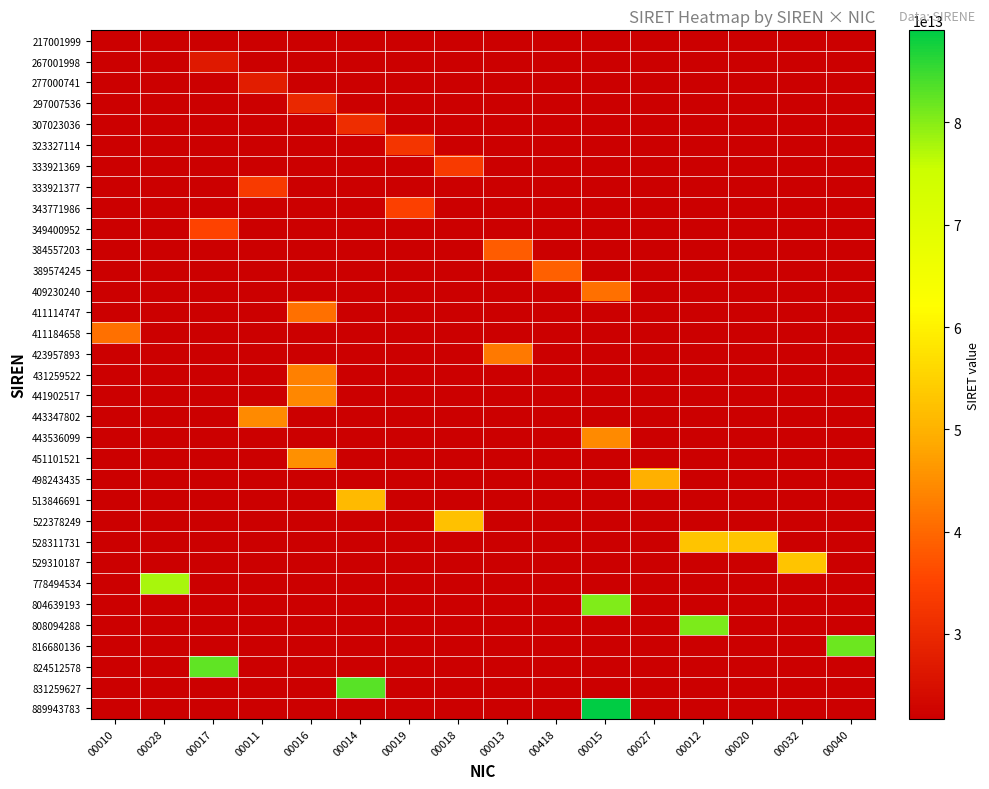

At which category does the chart reach its minimum across all series?

00010